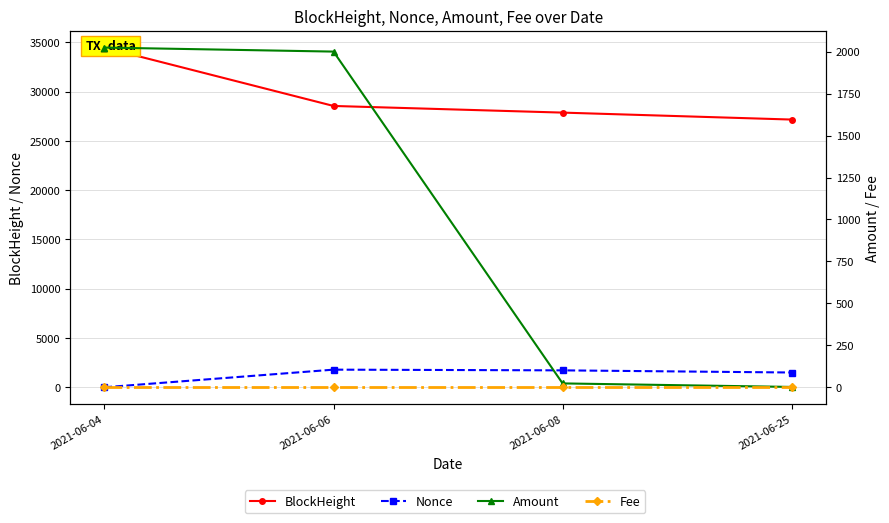

Reading left to right, transcribe all the data shown in this chart.

BlockHeight: 34460.0	28537.0	27862.0	27157.0
Nonce: 0.0	1787.0	1715.0	1497.0
Amount: 2024.8	2000.8	23.0	2.0
Fee: 0.0	0.0	0.0	0.0